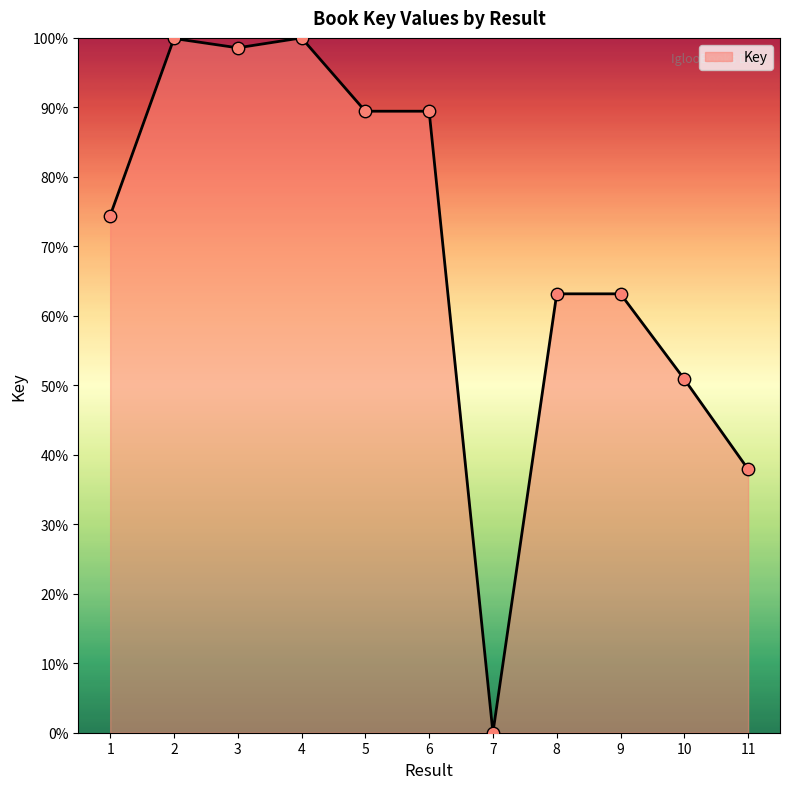

Approximately how many times larger is the value at 5 compared to 6?

1.0